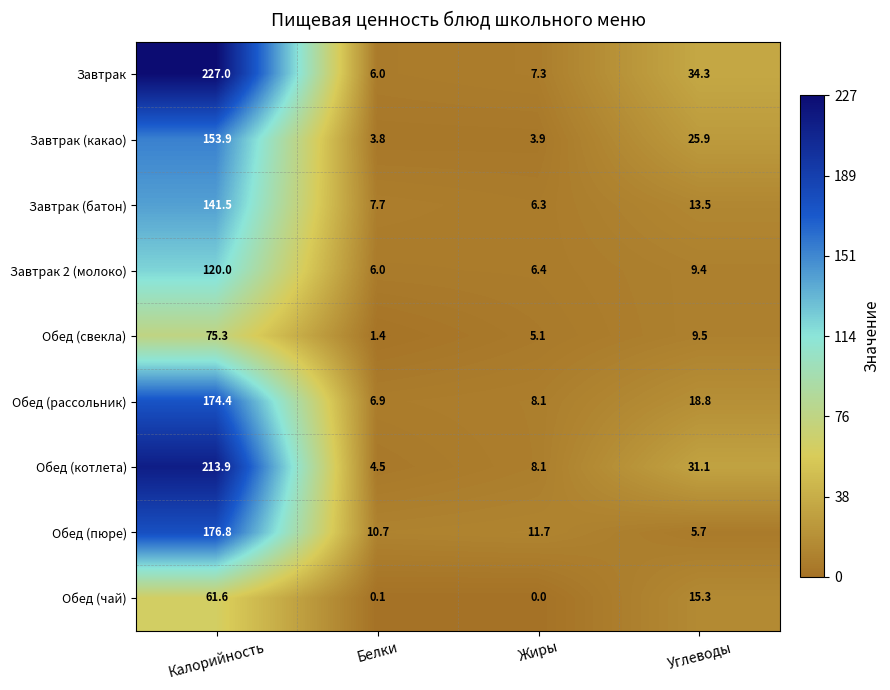

Between Калорийность and Белки, which series saw the biggest shift?

Завтрак